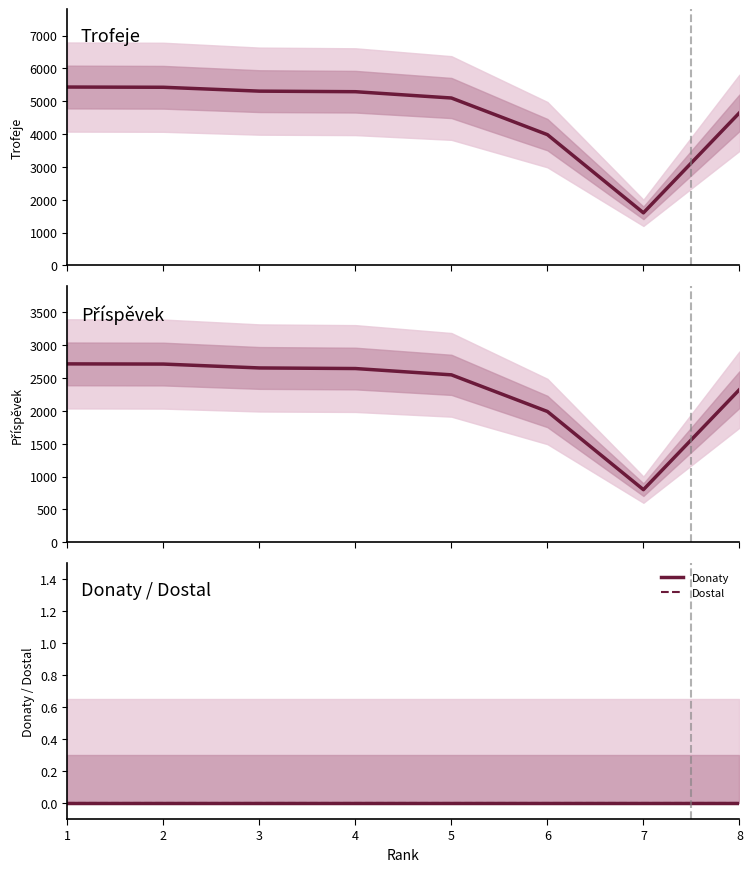

What is the sum of all Příspěvek values?

18385